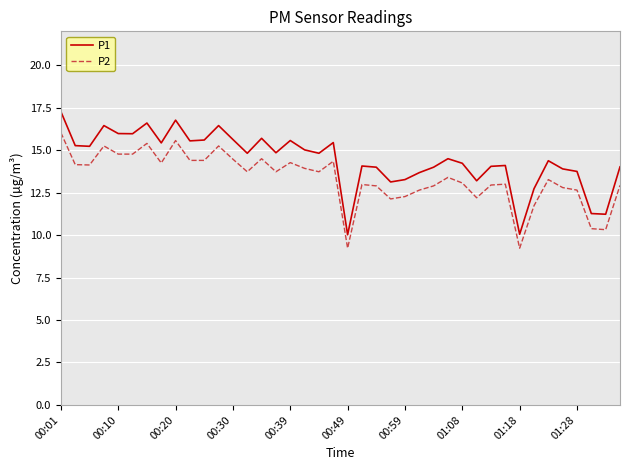

What is the maximum value for P2?

16.0